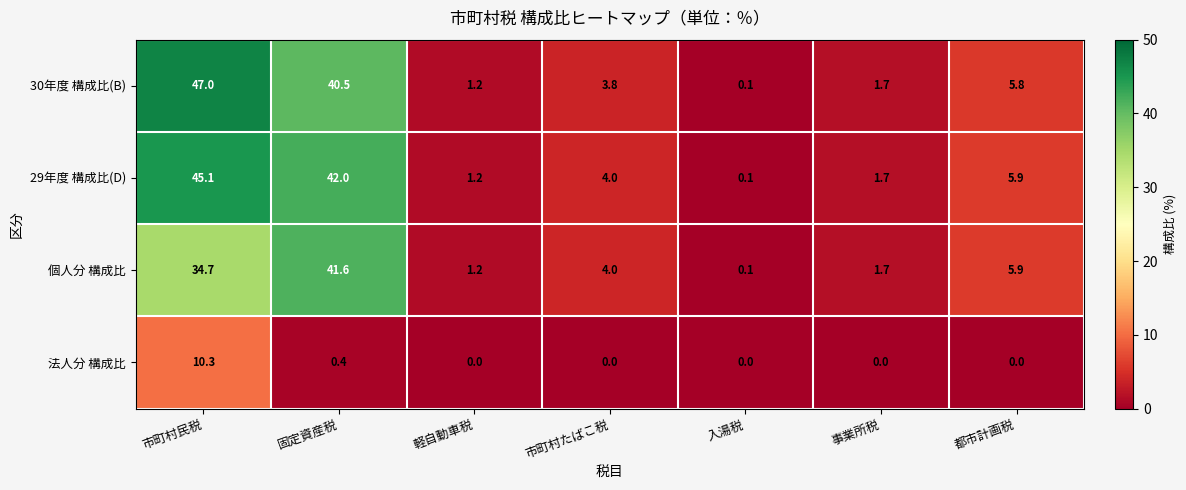

What is the difference between the maximum and minimum values in the 法人分 構成比 series?

10.3